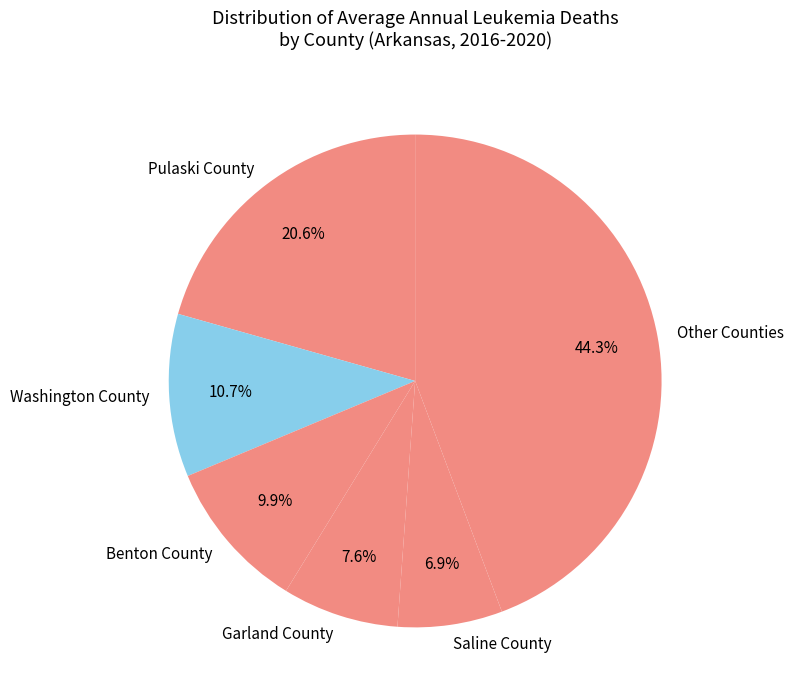

To the nearest percent, what portion does Pulaski County represent?

21%